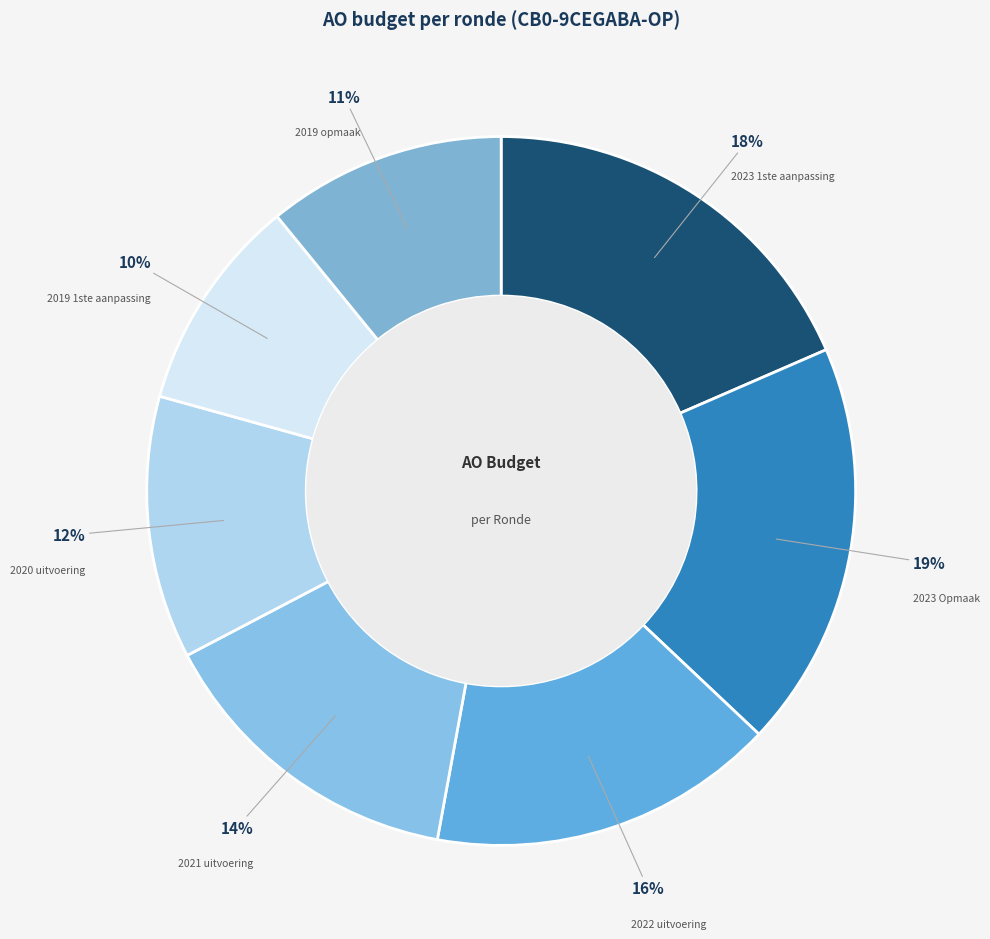

What percentage is the 2023 1ste aanpassing slice, to the nearest percent?

18%